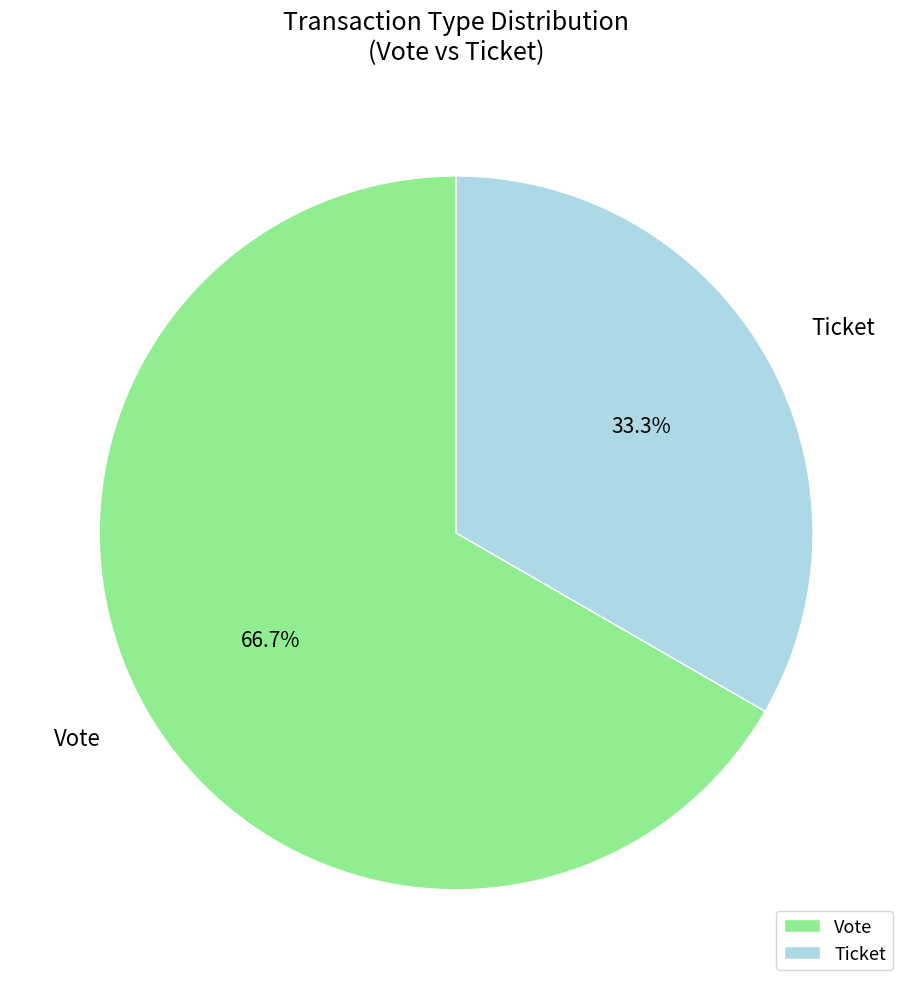

What is the ratio of the value at Vote to the value at Ticket?

2.0